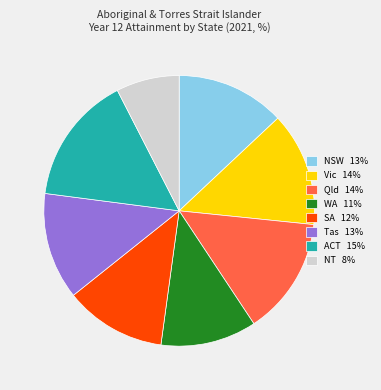

Combined, do SA 12% and Qld 14% account for over 50%?

No